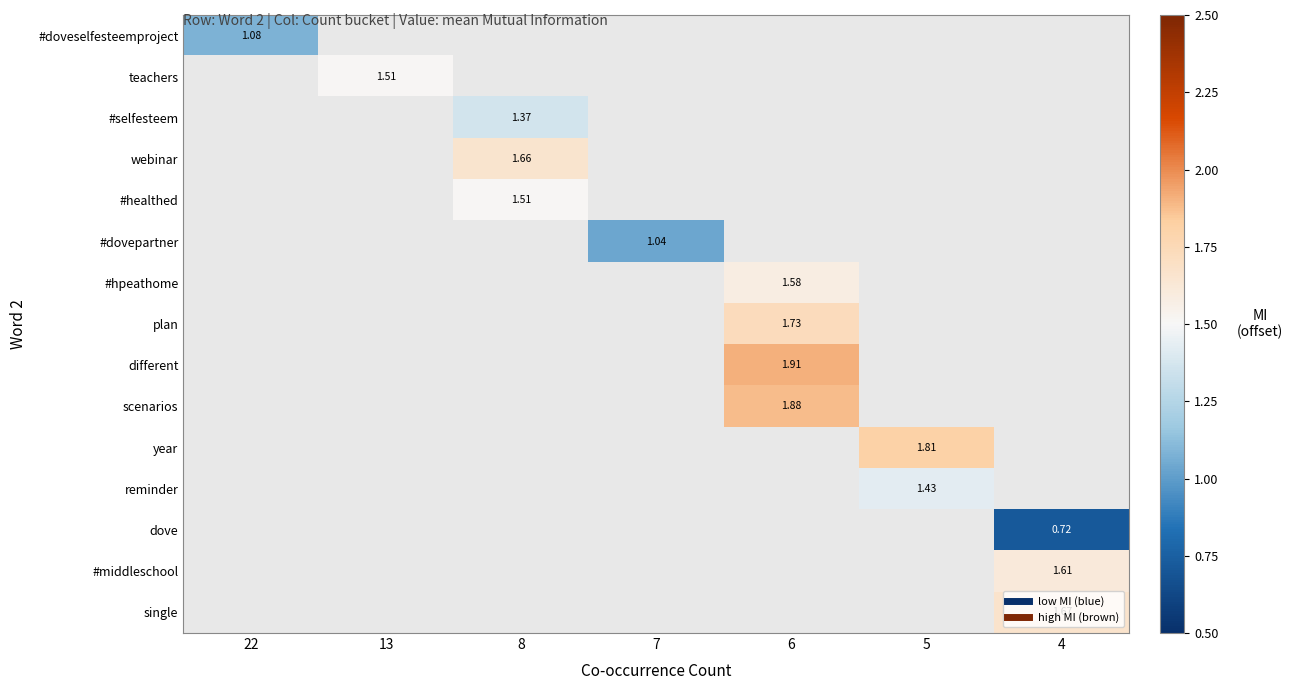

How many series are shown in this chart?

15